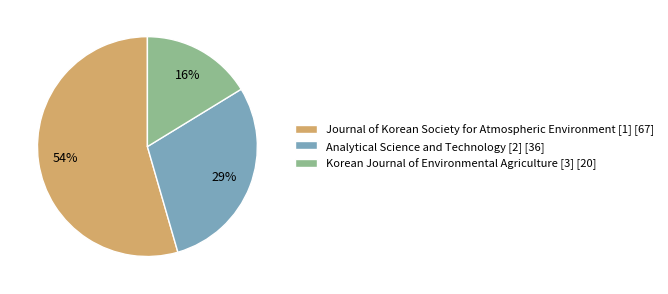

True or false: Journal of Korean Society for Atmospheric Environment [1] accounts for 54% of the total.

True